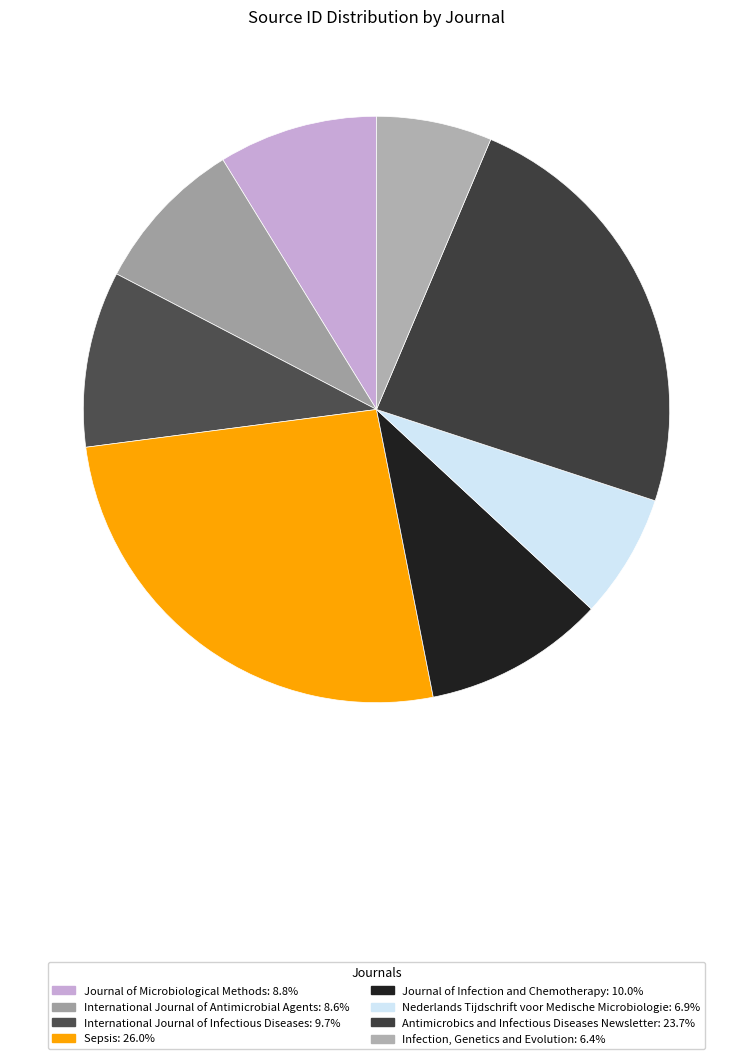

Does any single category account for the majority?

No